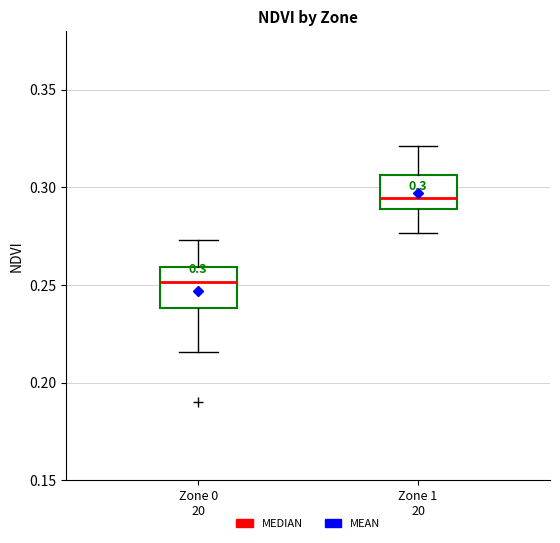

Which box has the highest median line?

Zone 1 20